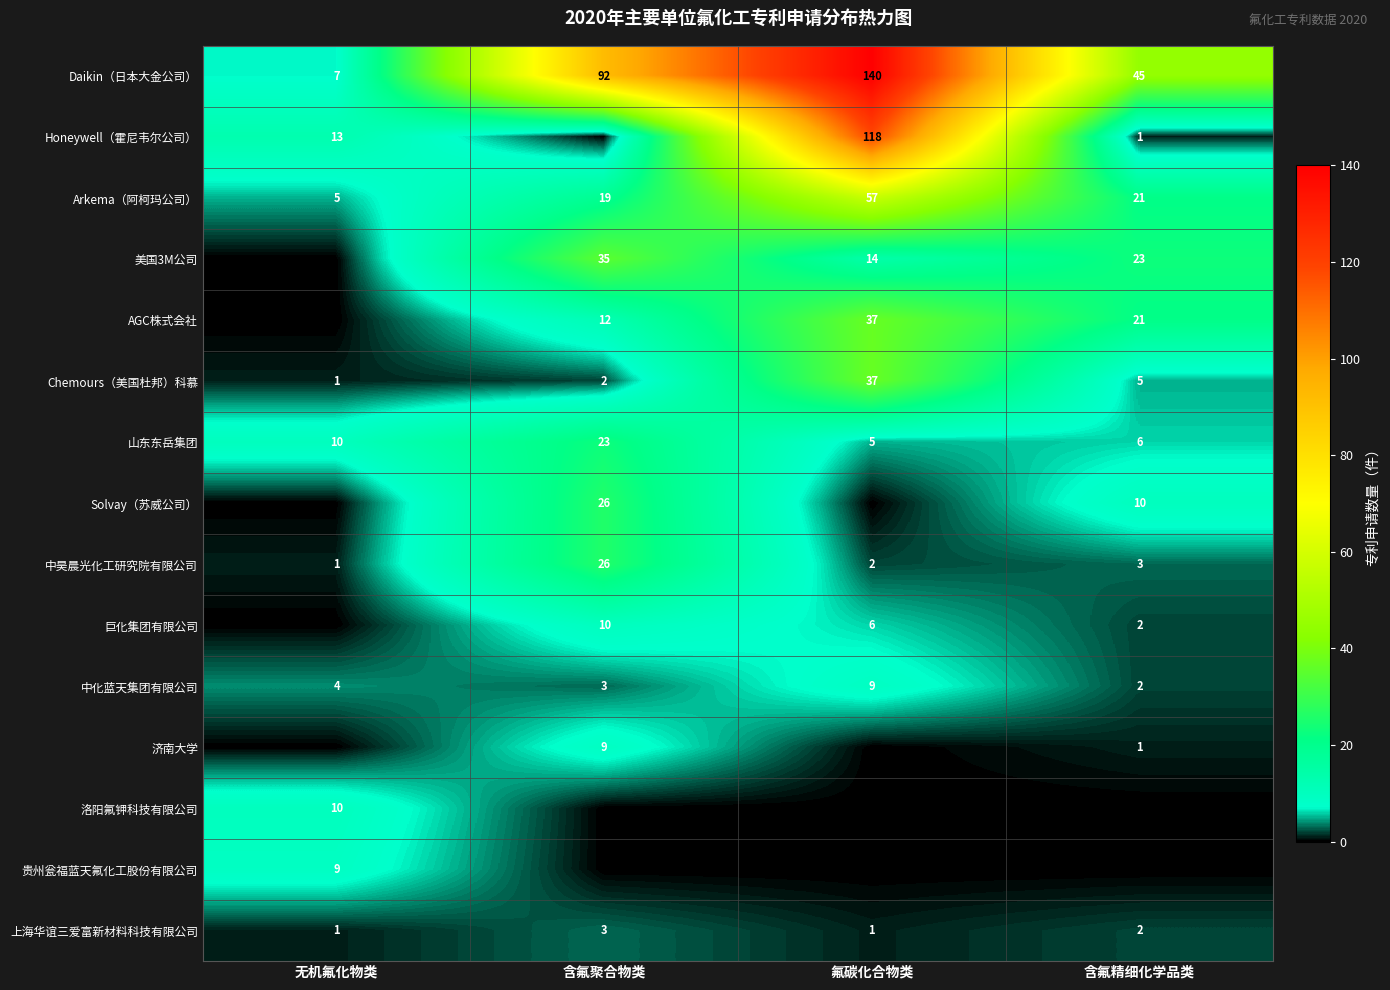

Rank the categories by 山东东岳集团 value from lowest to highest.

氟碳化合物类, 含氟精细化学品类, 无机氟化物类, 含氟聚合物类